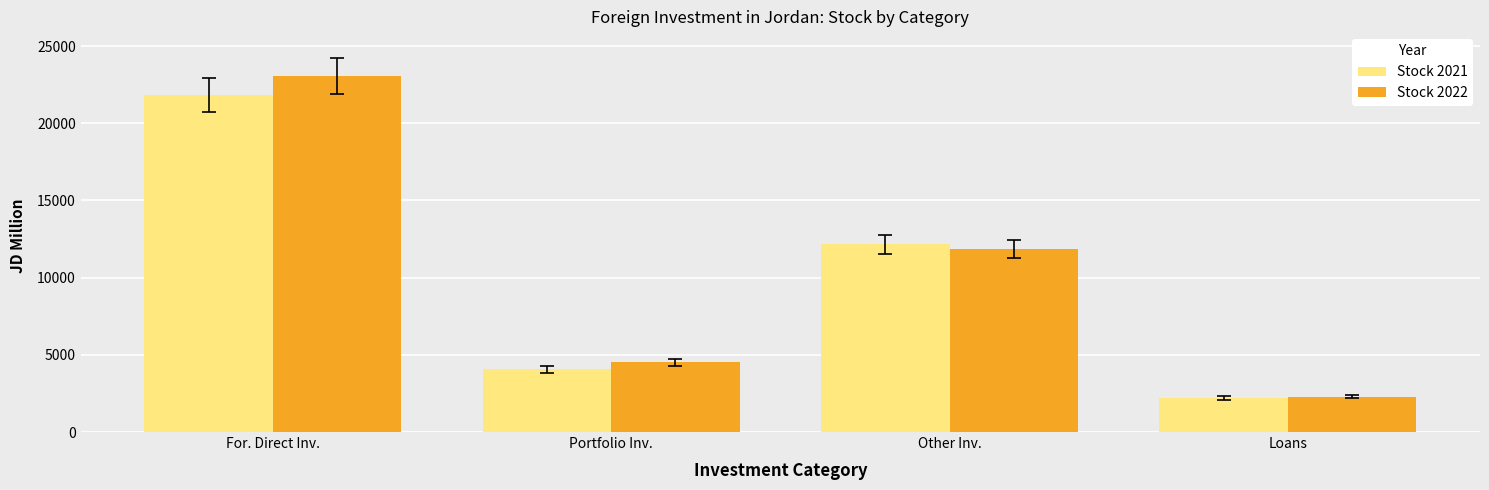

How many data points in Stock 2021 are above 12148?

2